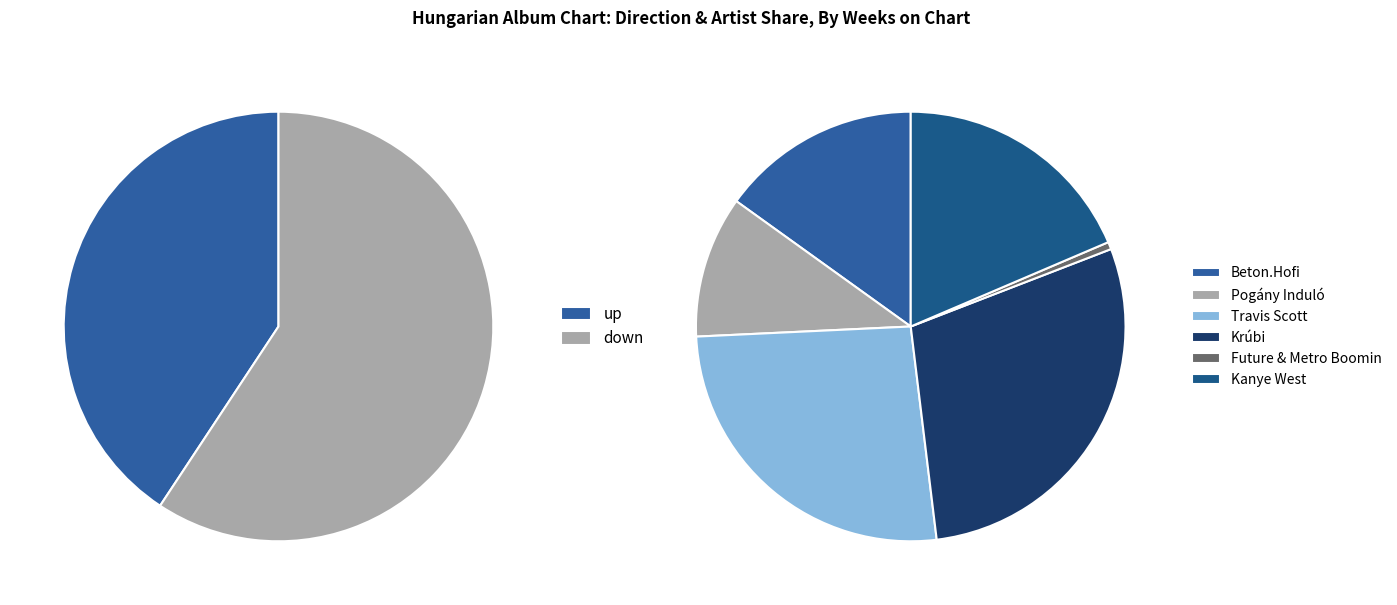

What is the change in value from up to down?

-10